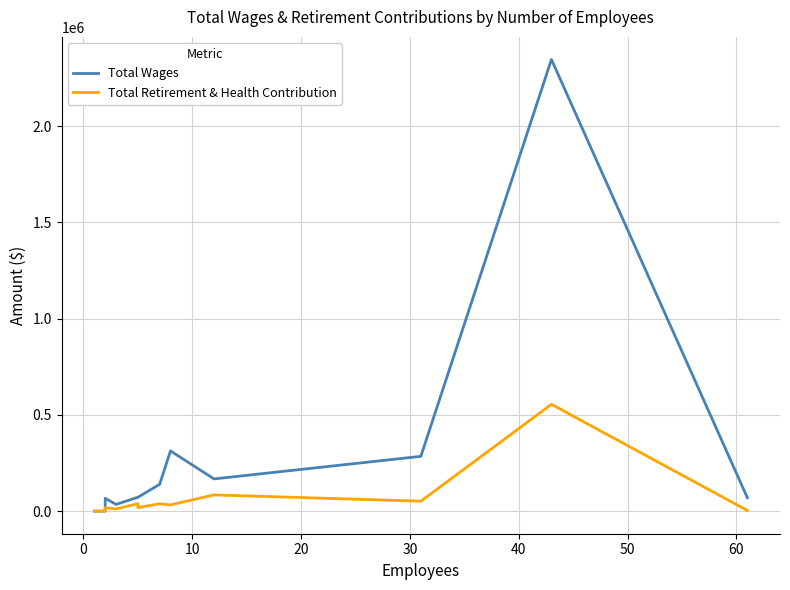

True or false: Total Retirement & Health Contribution and Total Wages cross at least once.

False